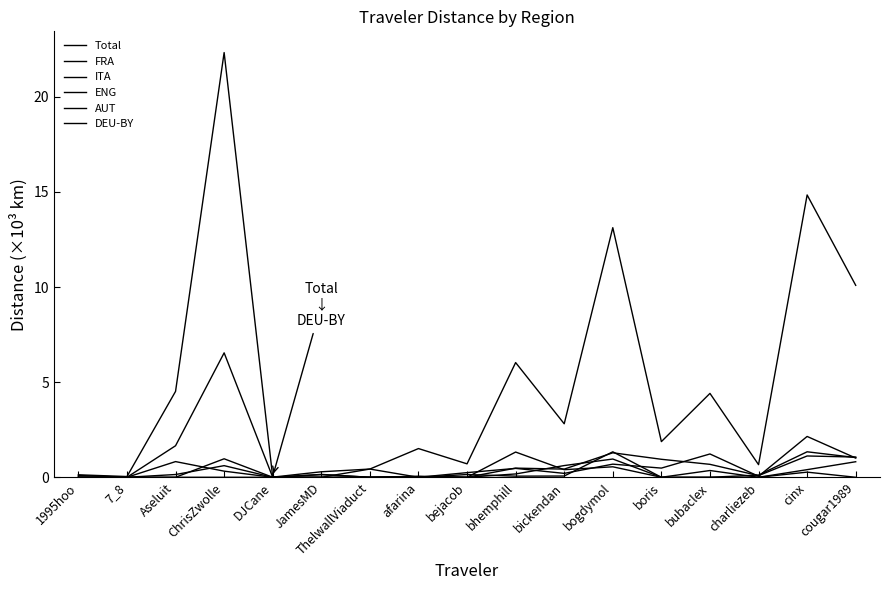

Reading right to left, extract all data points from this chart.

Total: 10.1	14.8	0.7	4.4	1.9	13.1	2.8	6.0	0.7	1.5	0.4	0.3	0.0	22.3	4.5	0.0	0.1
FRA: 0.8	0.4	0.0	0.4	0.0	0.6	0.4	1.3	0.0	0.0	0.0	0.1	0.0	6.5	1.7	0.0	0.0
ITA: 1.0	2.1	0.1	1.2	0.5	0.7	0.2	0.5	0.2	0.0	0.0	0.2	0.0	0.3	0.8	0.0	0.0
ENG: 0.0	0.3	0.0	0.0	0.0	1.3	0.1	0.1	0.1	0.0	0.4	0.0	0.0	0.0	0.0	0.0	0.1
AUT: 1.1	1.1	0.1	0.7	0.9	1.3	0.4	0.5	0.0	0.1	0.0	0.0	0.0	0.6	0.1	0.0	0.0
DEU-BY: 1.0	1.3	0.1	0.0	0.0	1.0	0.6	0.2	0.0	0.0	0.0	0.0	0.0	1.0	0.0	0.0	0.0